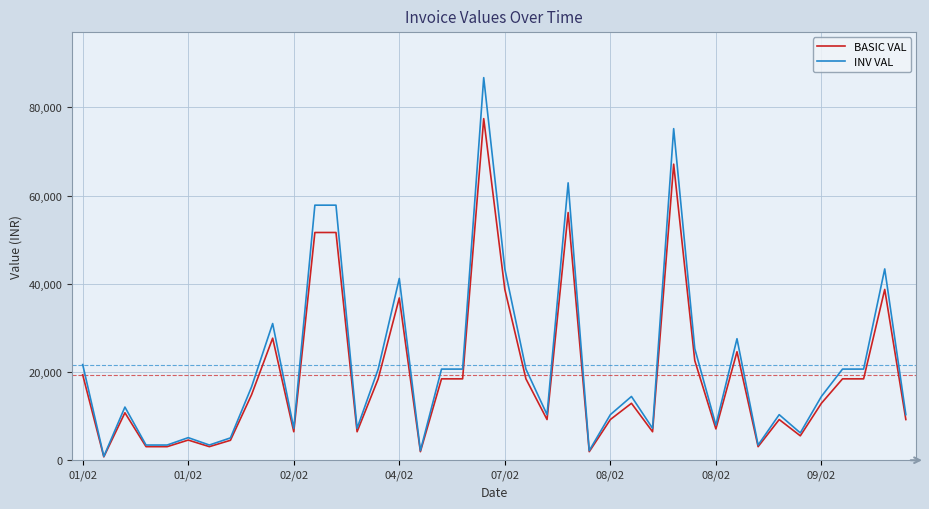

Which series has the largest range (max minus min)?

INV VAL